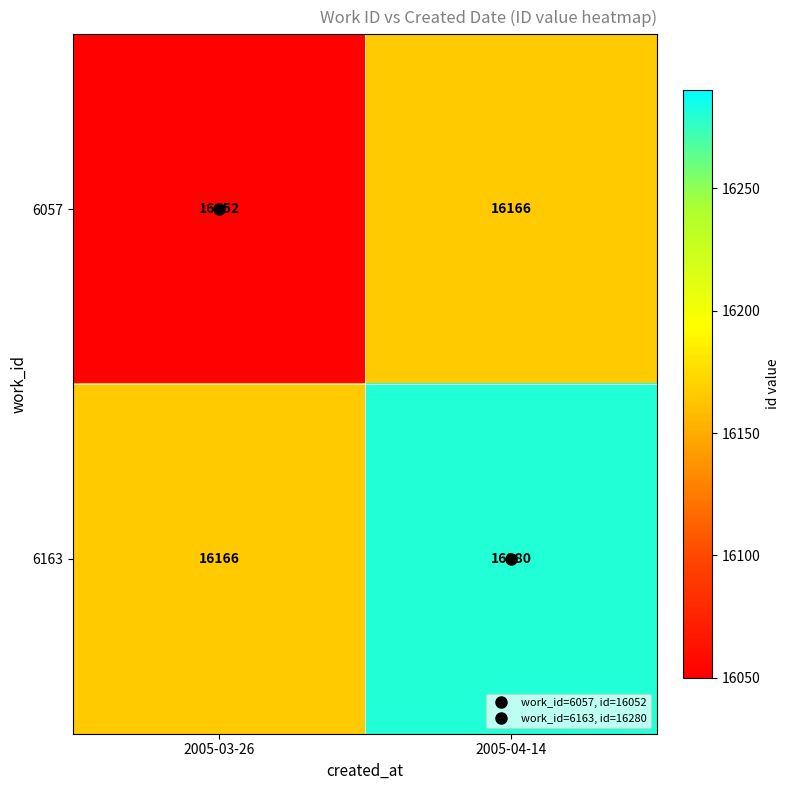

What is the difference between the highest and lowest values at 2005-03-26?

114